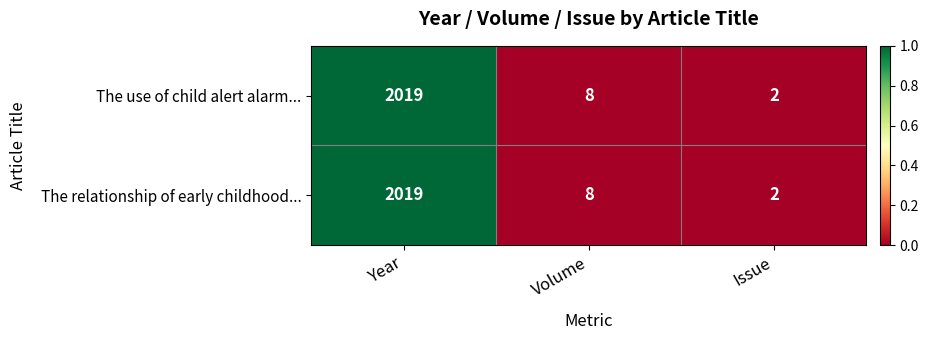

Is it true that The use of child alert alarm... equals 0 at Issue?

False